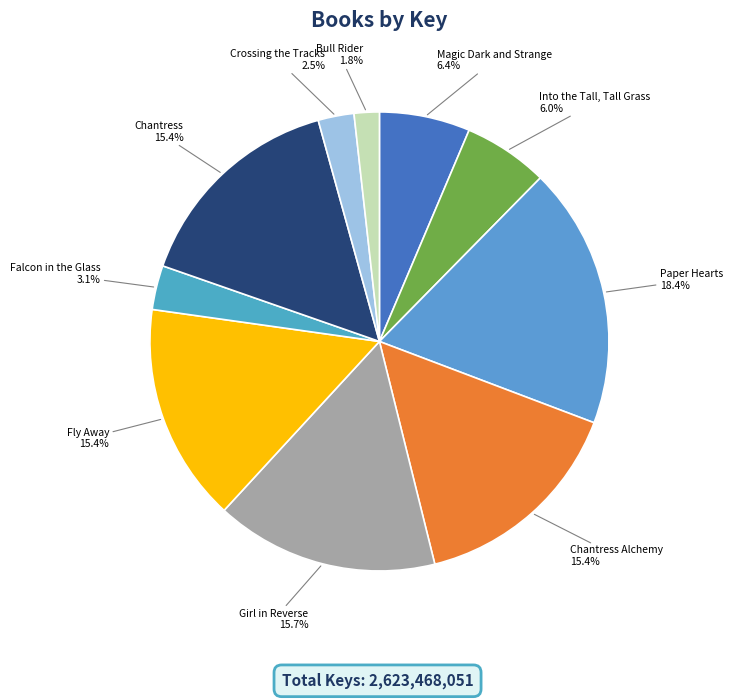

Is there a majority slice in this chart?

No